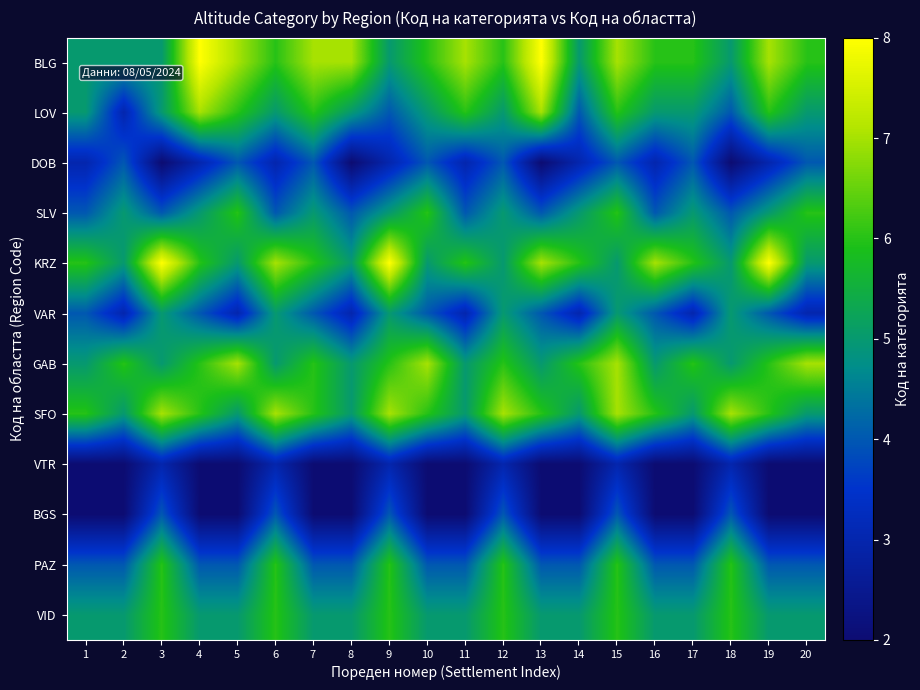

Which series has the largest total across all categories?

BLG